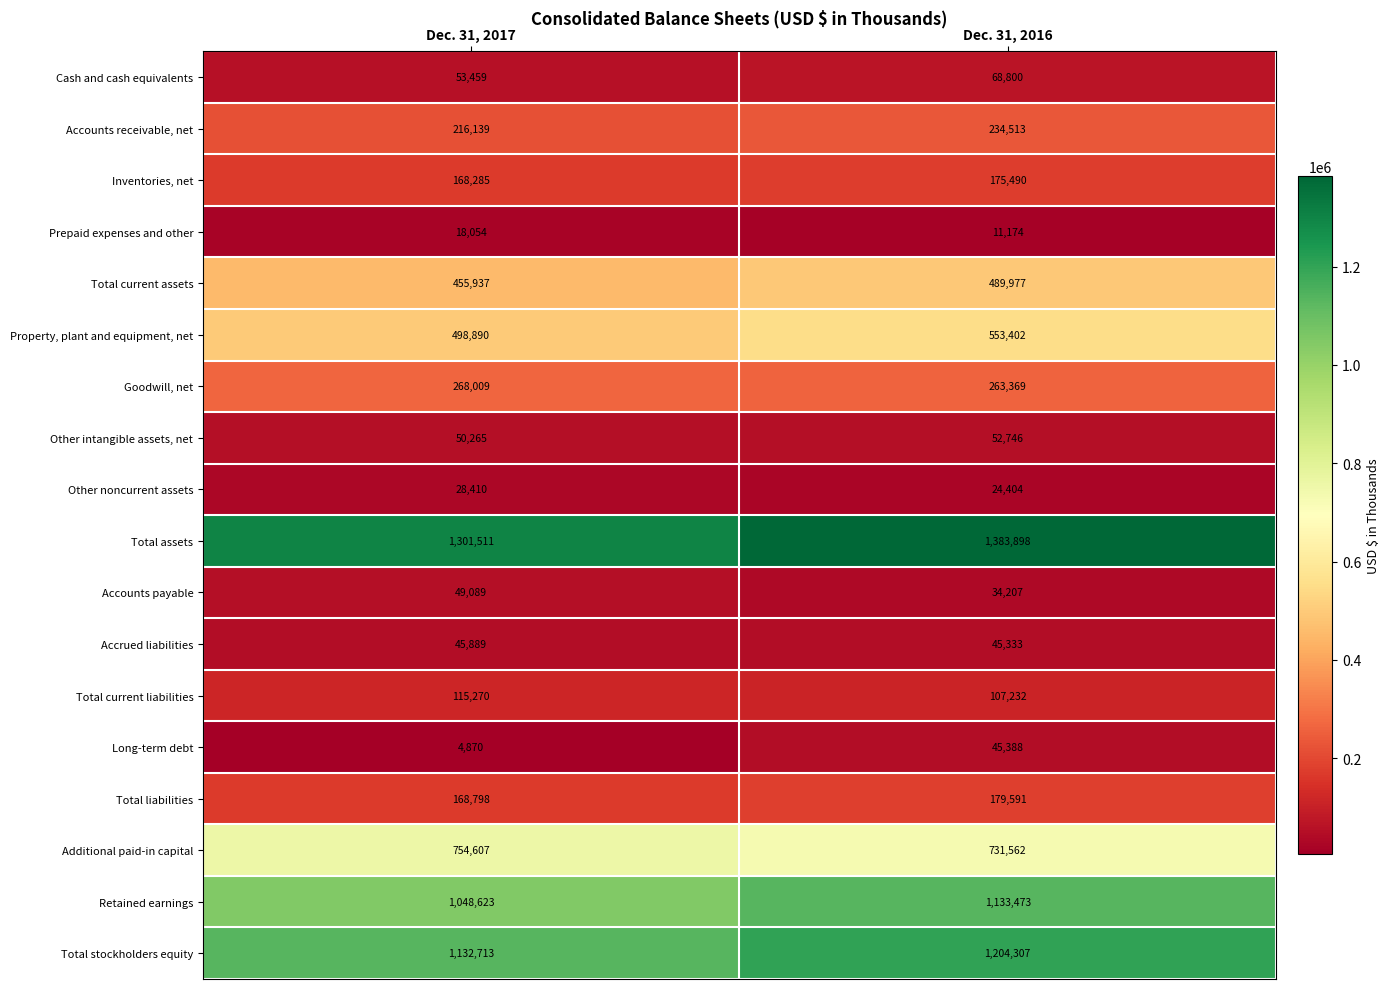

How many distinct data groups are displayed?

18